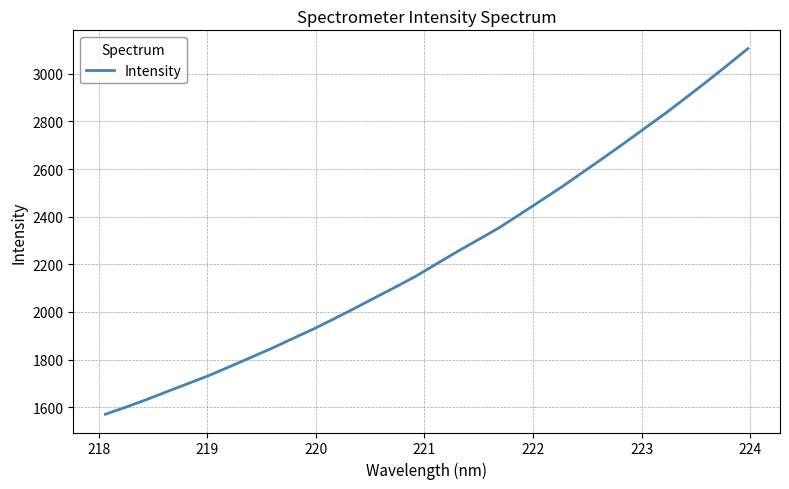

What is the greatest value displayed?

3106.0